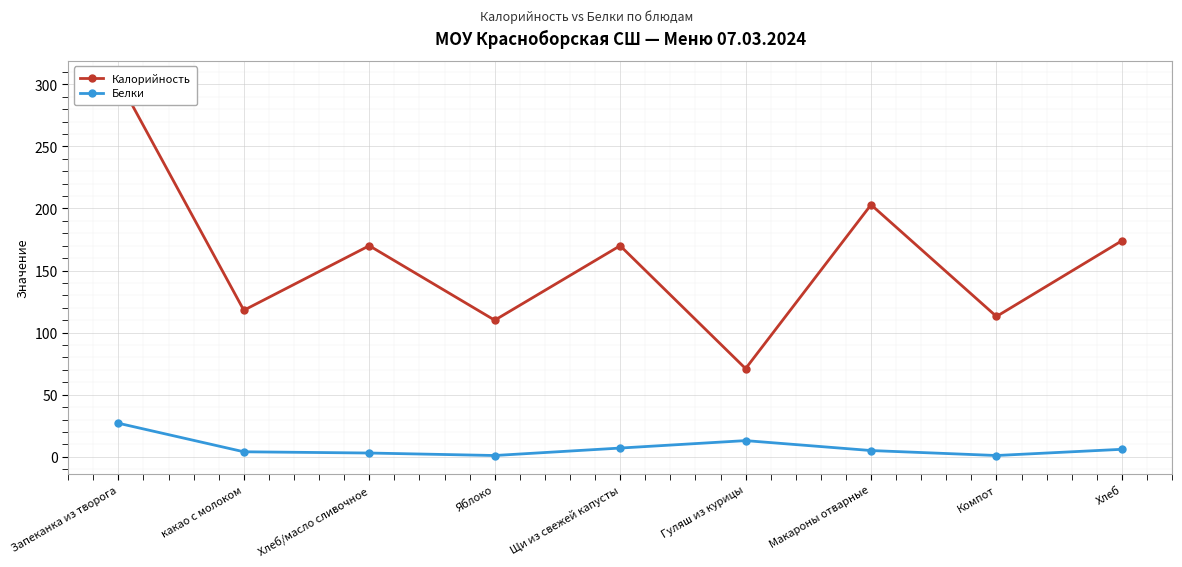

Rank the series at Компот from lowest to highest value.

Белки, Калорийность